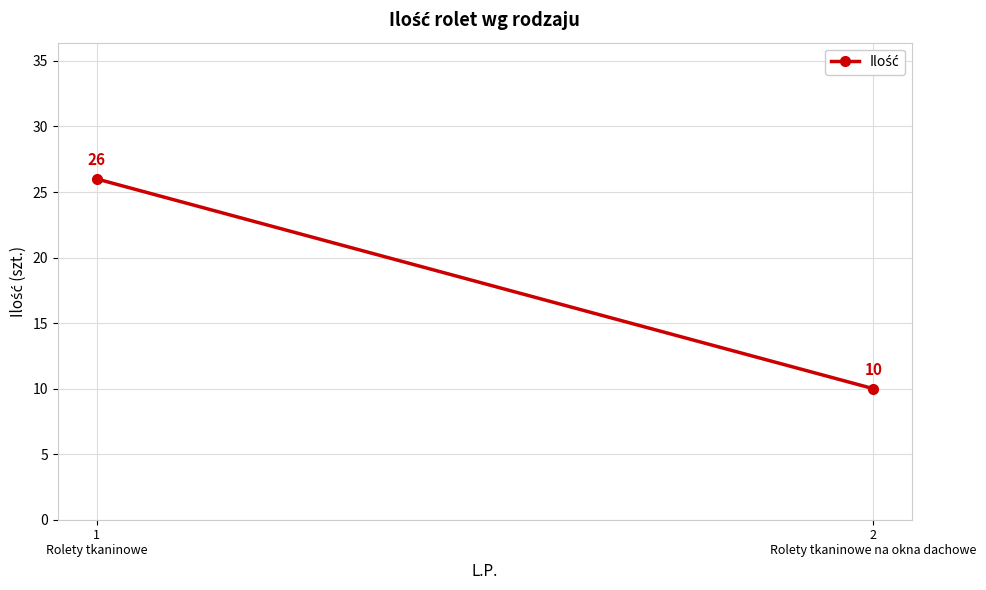

Rank the categories by value from lowest to highest.

2
Rolety tkaninowe na okna dachowe, 1
Rolety tkaninowe